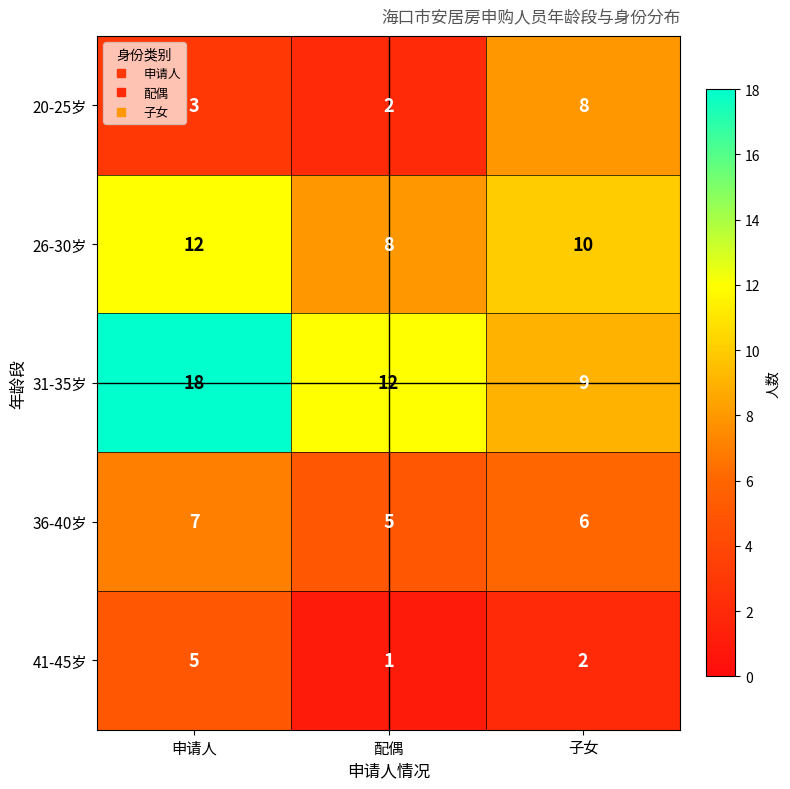

The 41-45岁 series shows 2 at 申请人. True or false?

False